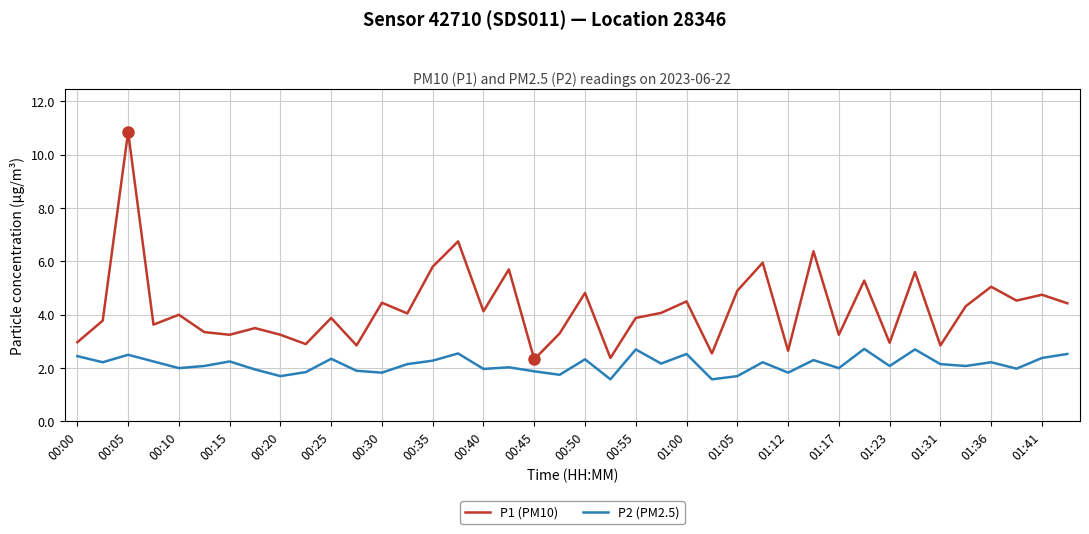

What is the difference between the second highest and minimum values in the P1 (PM10) series?

4.4